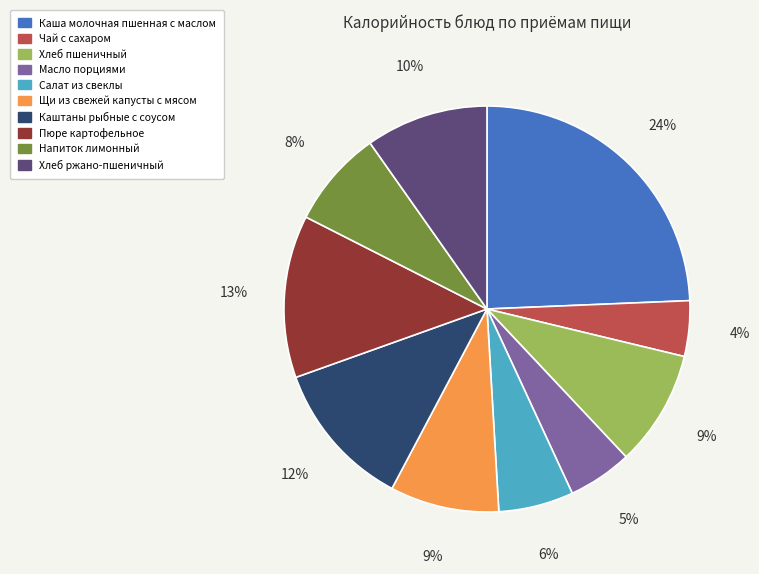

How many segments does this pie chart have?

10